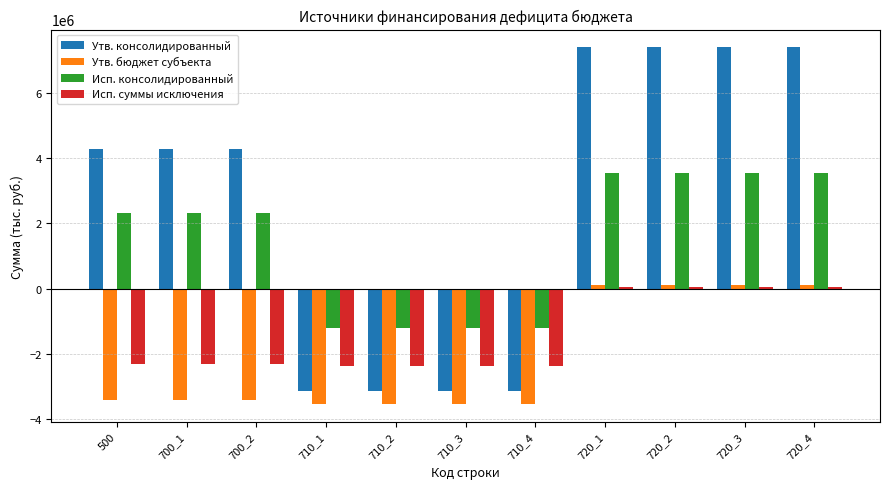

Which series has the largest total across all categories?

Утв. консолидированный